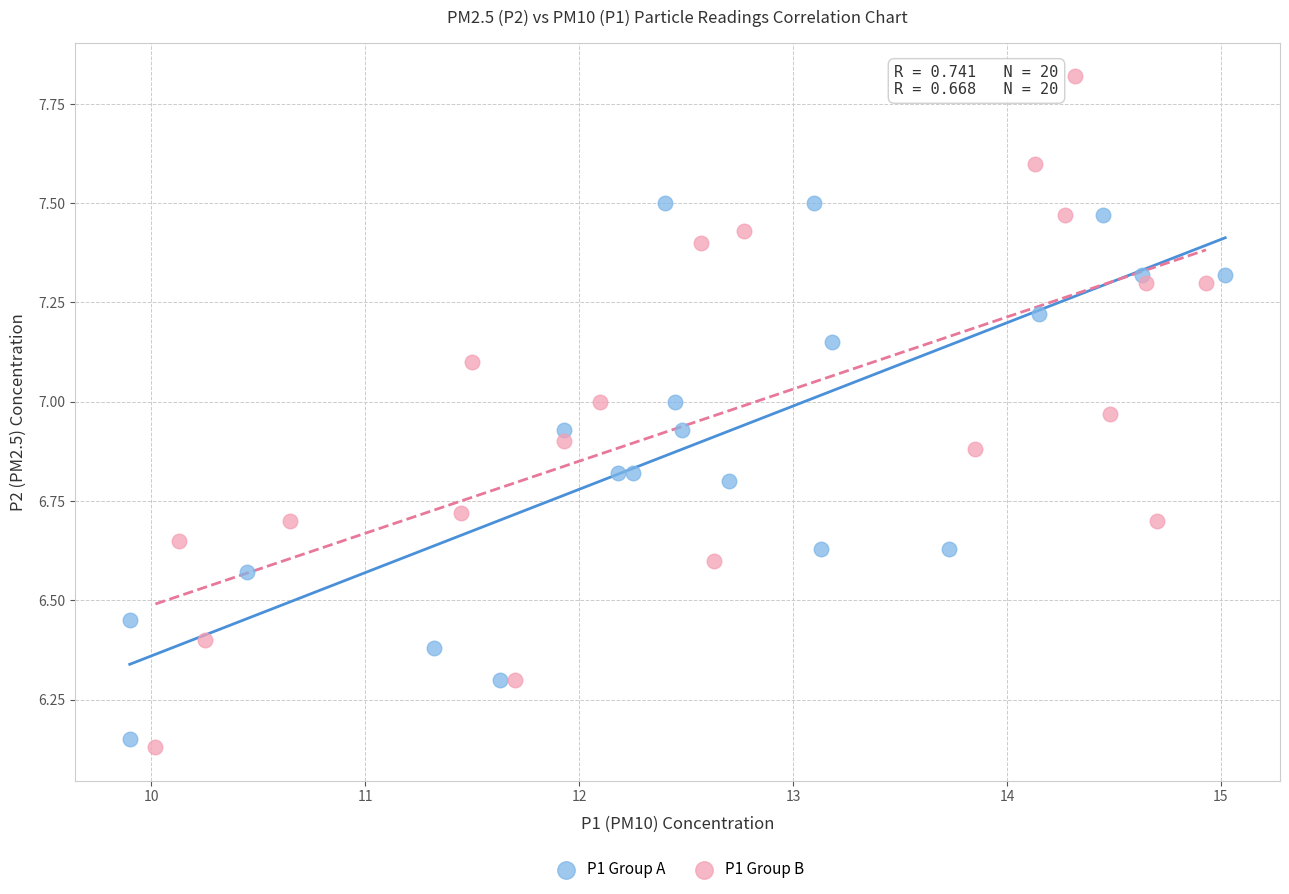

Which series contains the highest Y value?

P1 Group B